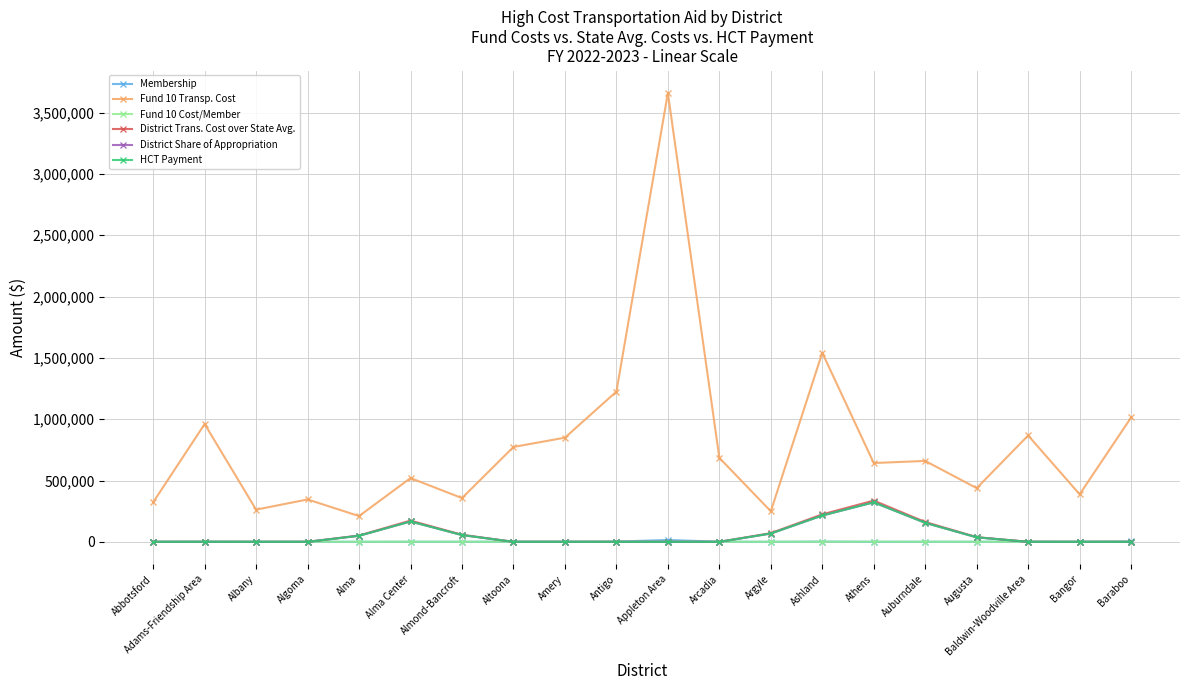

Which series has the largest range (max minus min)?

Fund 10 Transp. Cost